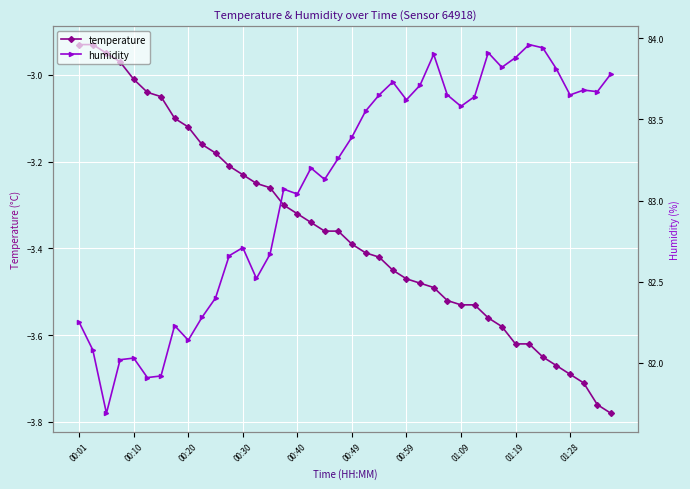

At which label is temperature closest to -3?

00:10